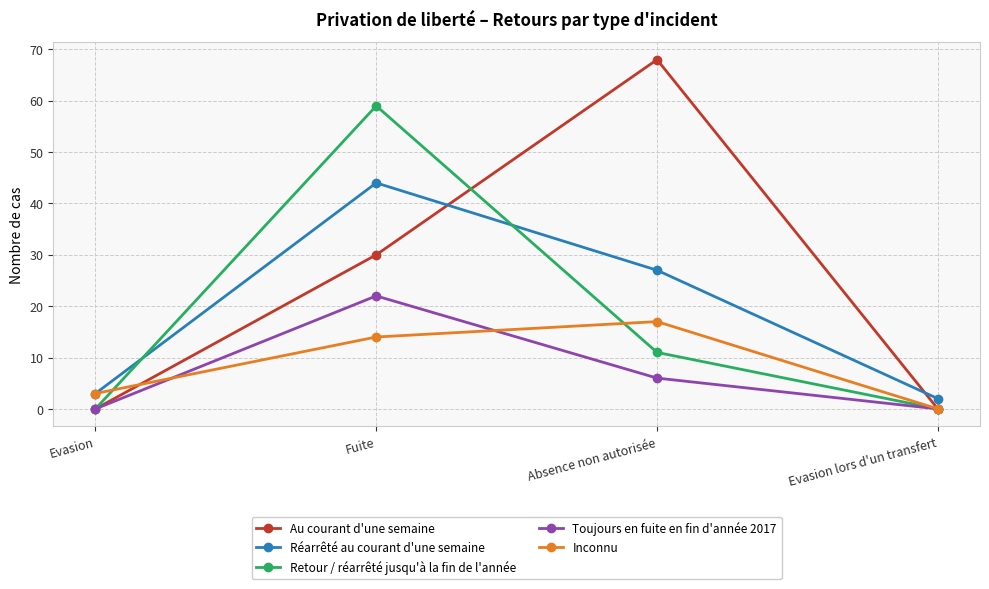

Reading left to right, transcribe all the data shown in this chart.

Au courant d'une semaine: Evasion=0	Fuite=30	Absence non autorisée=68	Evasion lors d'un transfert=0
Réarrêté au courant d'une semaine: Evasion=3	Fuite=44	Absence non autorisée=27	Evasion lors d'un transfert=2
Retour / réarrêté jusqu'à la fin de l'année: Evasion=0	Fuite=59	Absence non autorisée=11	Evasion lors d'un transfert=0
Toujours en fuite en fin d'année 2017: Evasion=0	Fuite=22	Absence non autorisée=6	Evasion lors d'un transfert=0
Inconnu: Evasion=3	Fuite=14	Absence non autorisée=17	Evasion lors d'un transfert=0